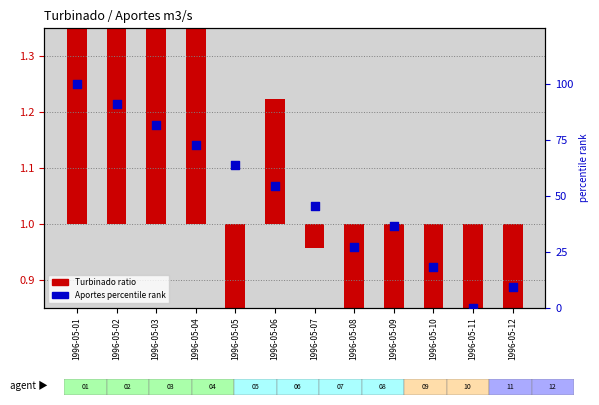

Which series contains the lowest Y value?

Turbinado ratio